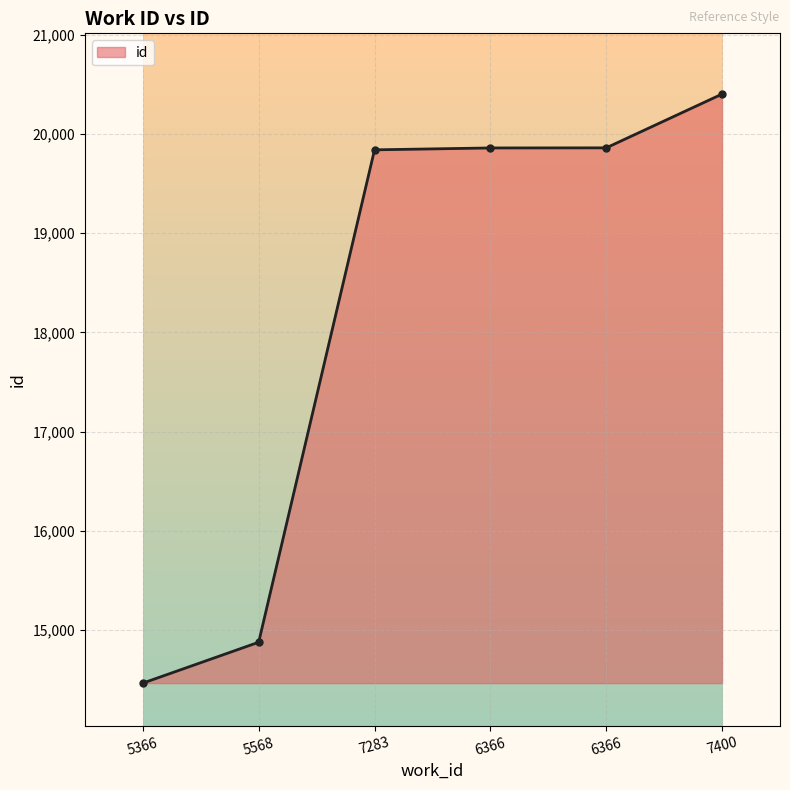

How many lines are shown in the chart?

1